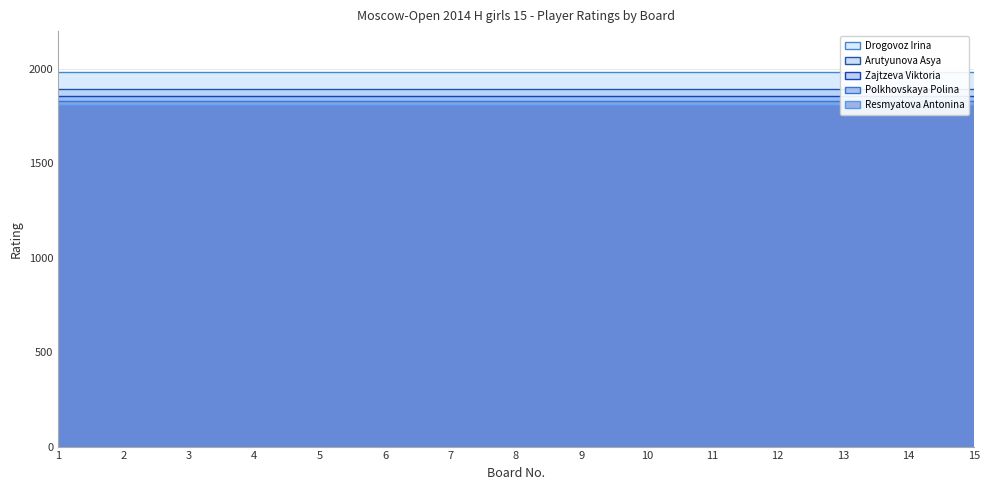

Reading left to right, list all the values displayed in this chart.

Drogovoz Irina: 1=1981	2=1981	3=1981	4=1981	5=1981	6=1981	7=1981	8=1981	9=1981	10=1981	11=1981	12=1981	13=1981	14=1981	15=1981
Arutyunova Asya: 1=1894	2=1894	3=1894	4=1894	5=1894	6=1894	7=1894	8=1894	9=1894	10=1894	11=1894	12=1894	13=1894	14=1894	15=1894
Zajtzeva Viktoria: 1=1857	2=1857	3=1857	4=1857	5=1857	6=1857	7=1857	8=1857	9=1857	10=1857	11=1857	12=1857	13=1857	14=1857	15=1857
Polkhovskaya Polina: 1=1828	2=1828	3=1828	4=1828	5=1828	6=1828	7=1828	8=1828	9=1828	10=1828	11=1828	12=1828	13=1828	14=1828	15=1828
Resmyatova Antonina: 1=1807	2=1807	3=1807	4=1807	5=1807	6=1807	7=1807	8=1807	9=1807	10=1807	11=1807	12=1807	13=1807	14=1807	15=1807